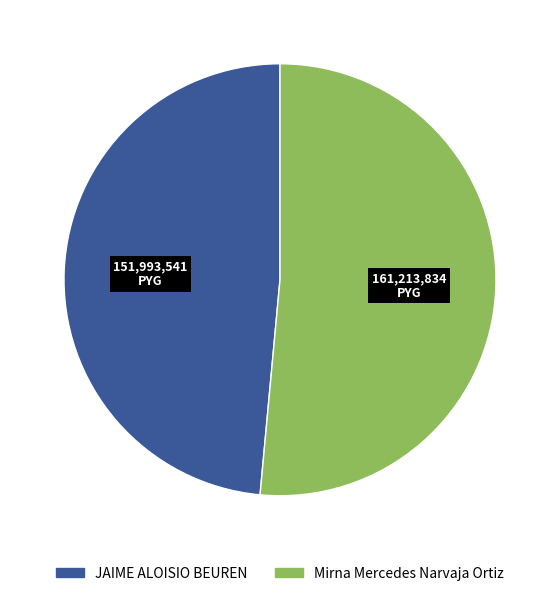

Is the sum of JAIME ALOISIO BEUREN and Mirna Mercedes Narvaja Ortiz greater than half?

Yes